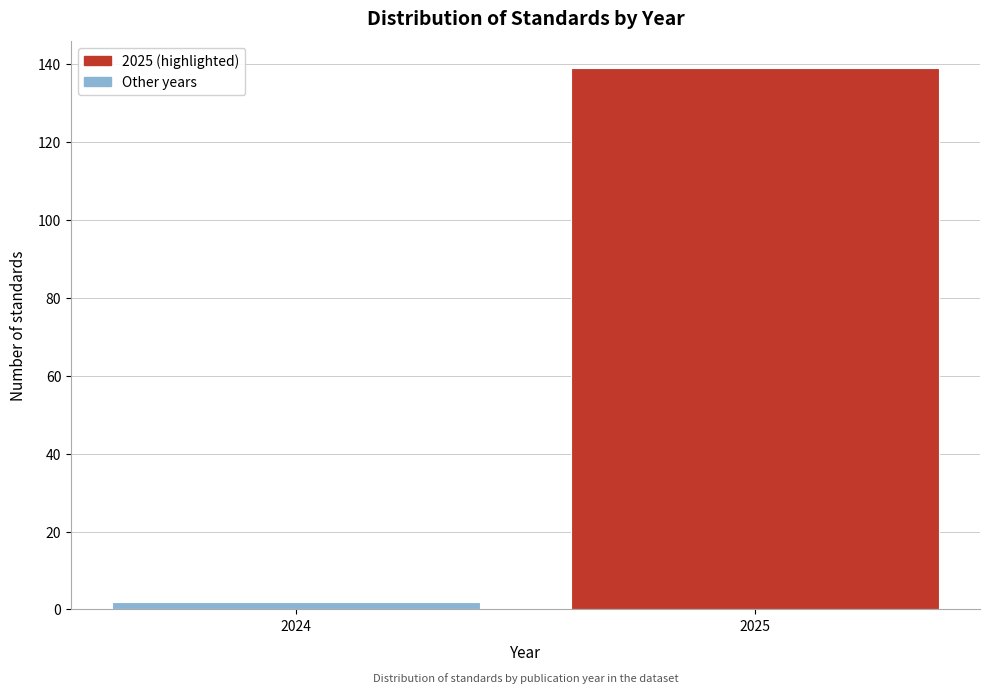

Reading left to right, extract all data points from this chart.

2	139